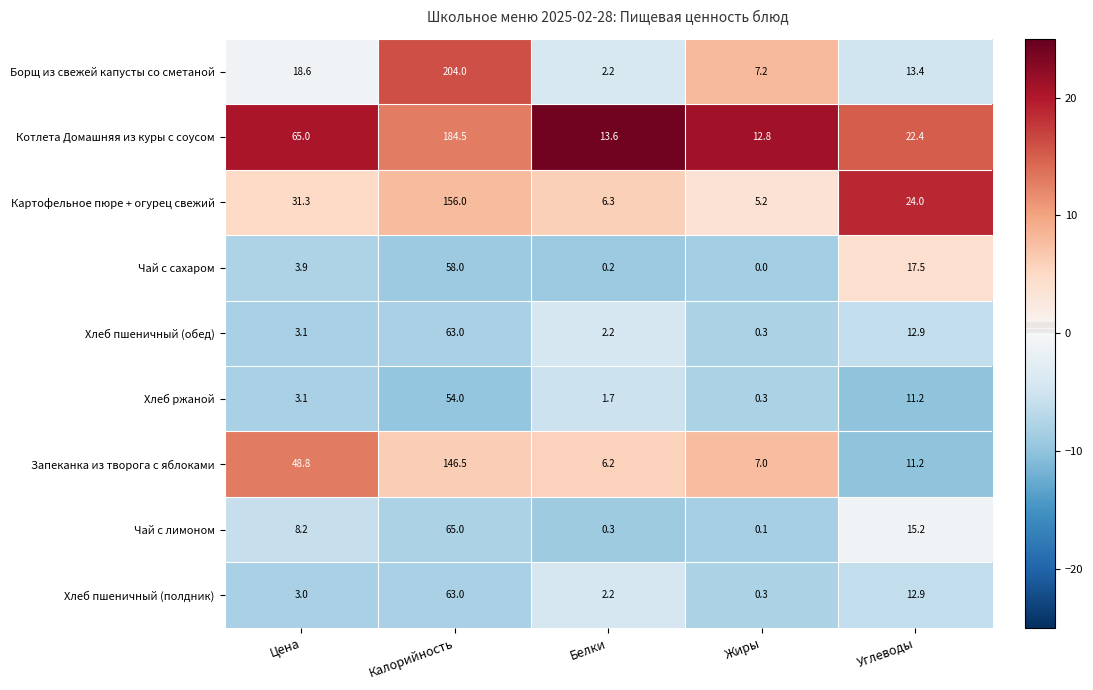

What is the sum of the Хлеб пшеничный (обед) values at Калорийность and Жиры?

63.3